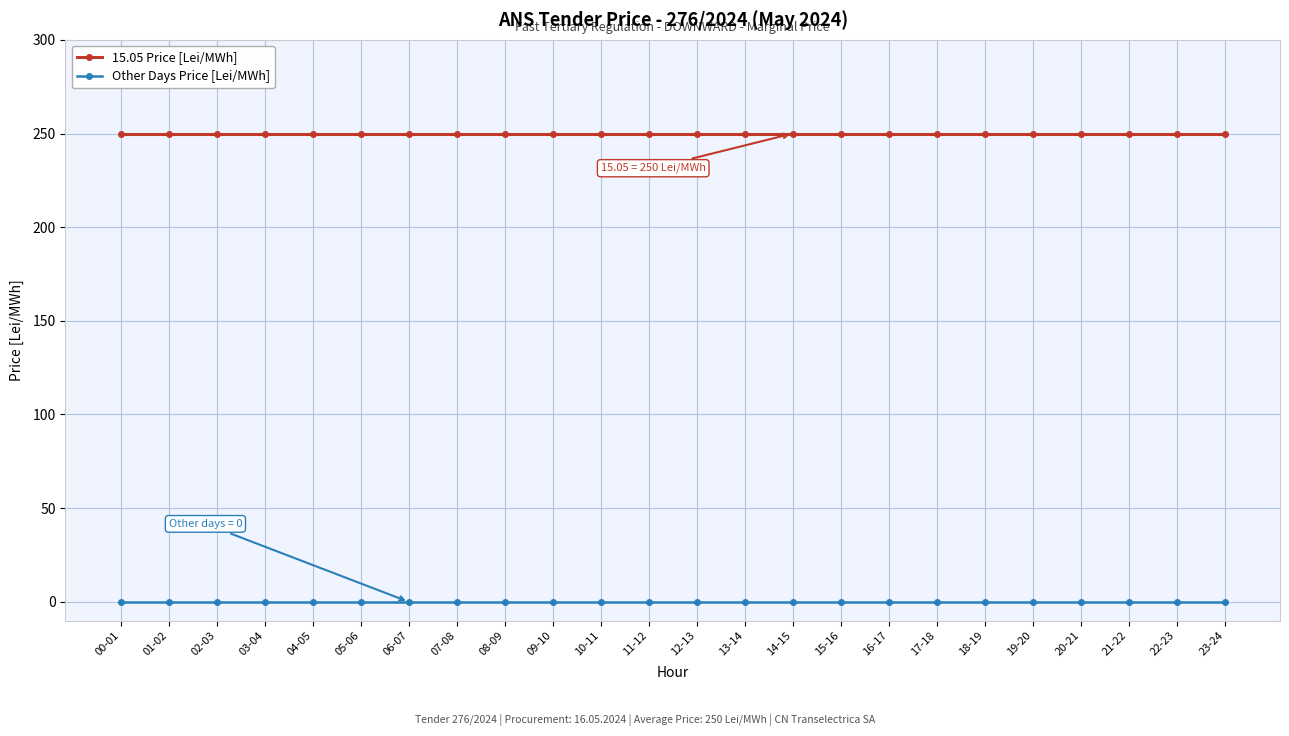

What is the difference between the highest and lowest values at 06-07?

250